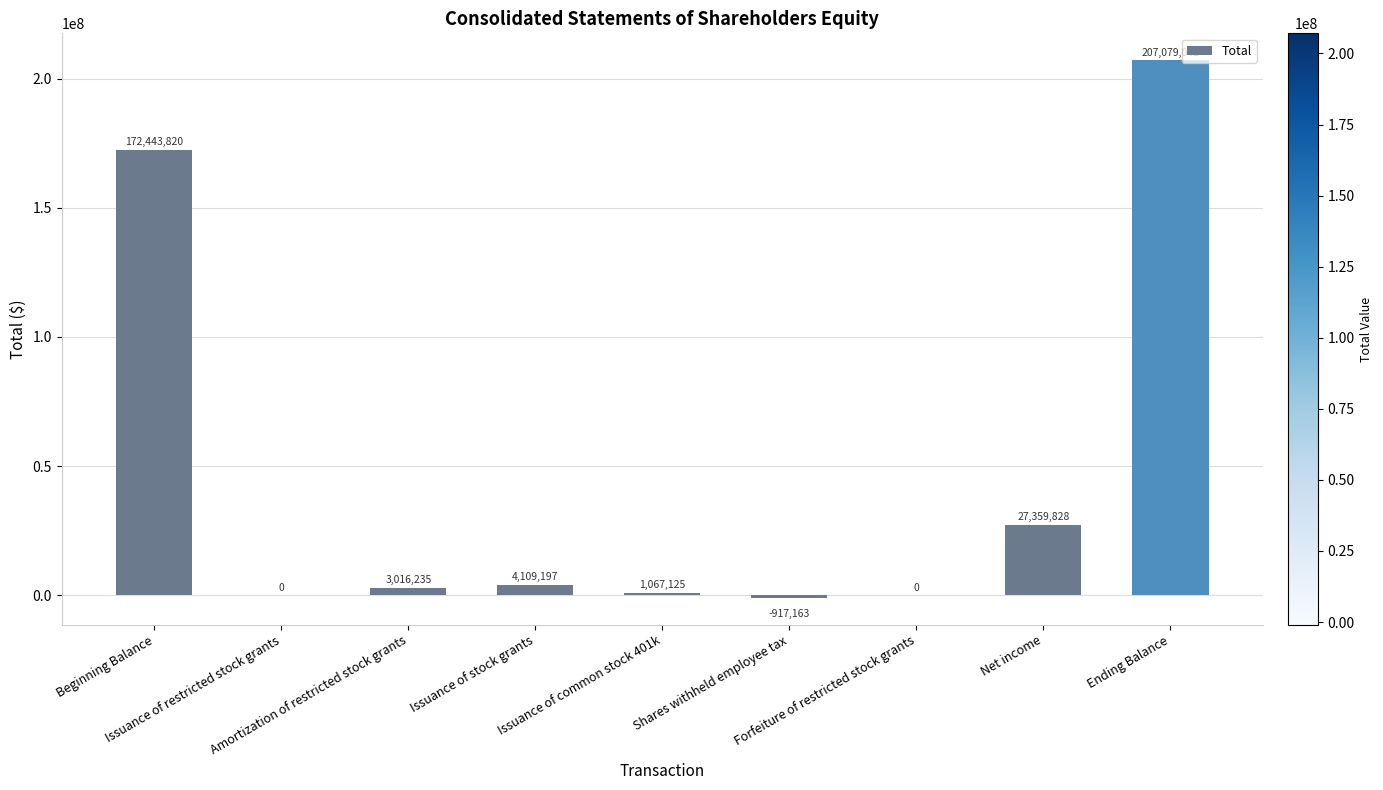

Is it true that the value at Beginning Balance is 172443820?

True